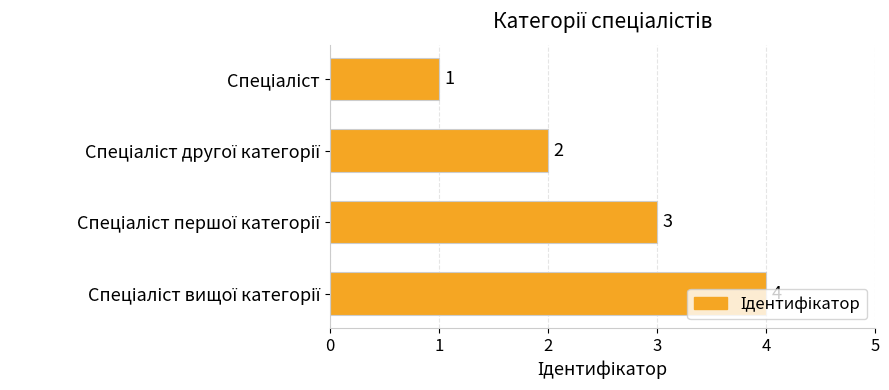

What is the greatest value displayed?

4